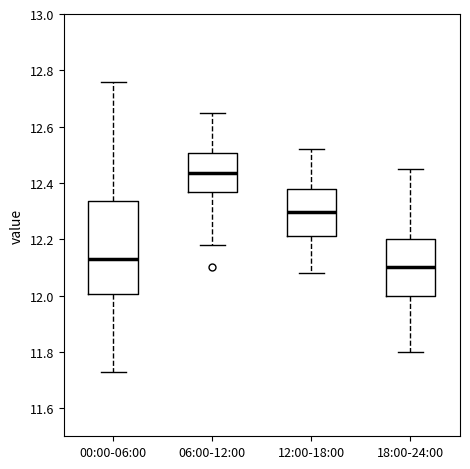

Where is the lower edge of the box for 00:00-06:00 on the y-axis? The values are not printed on the chart, so give them approximately, as read against the axis.

12.00